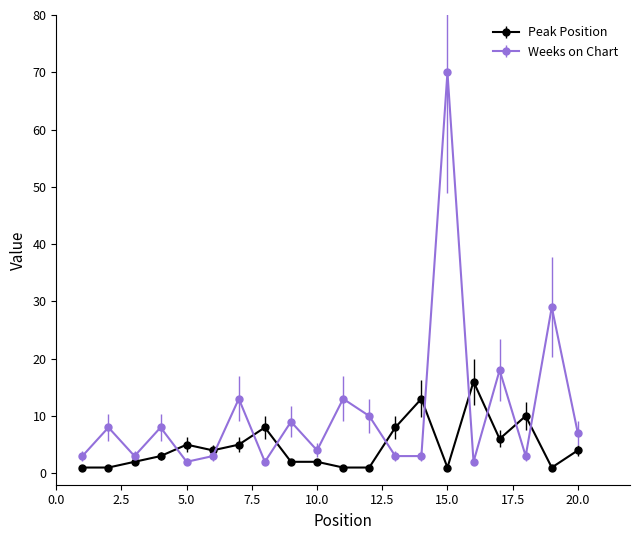

Which series has the widest spread of values?

Weeks on Chart